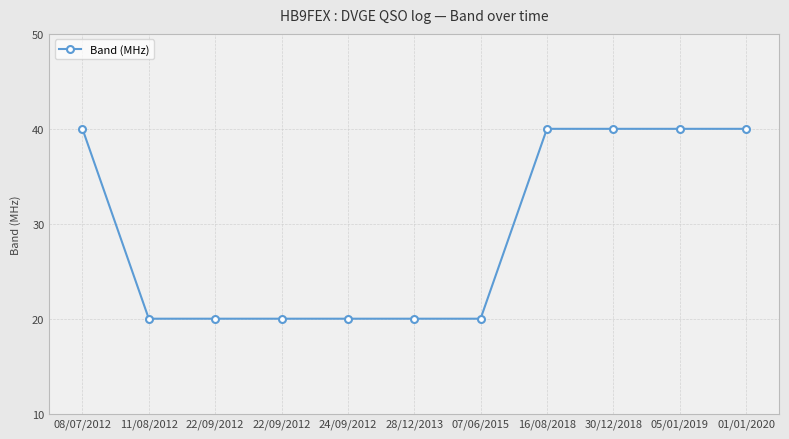

What is the ratio of the value at 11/08/2012 to the value at 07/06/2015?

1.0